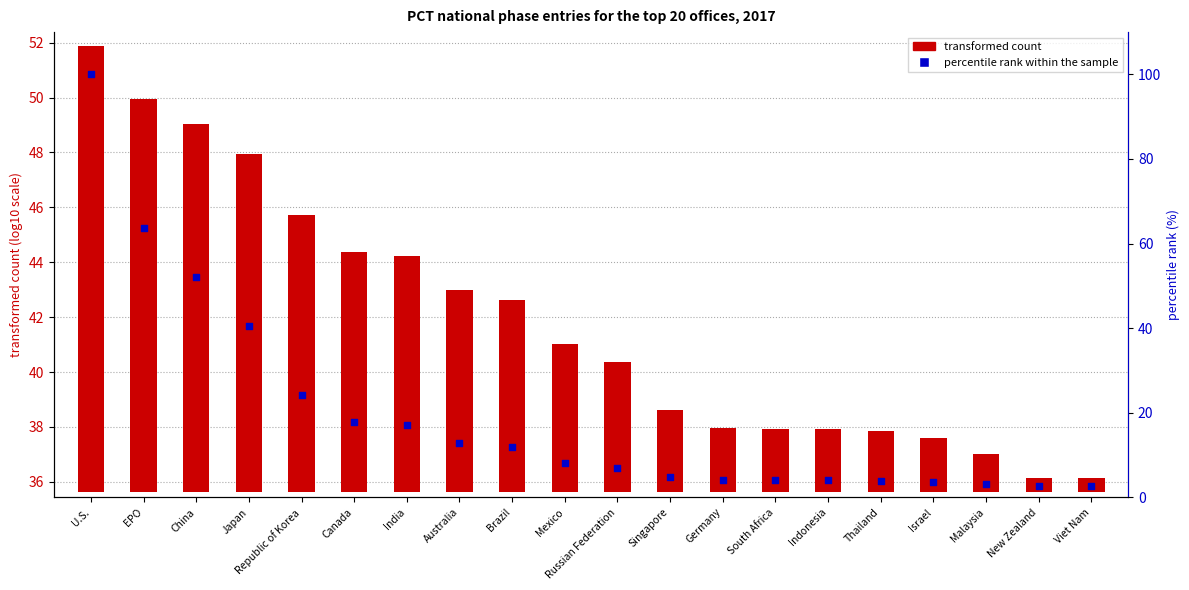

Which series reaches the minimum Y coordinate?

transformed count